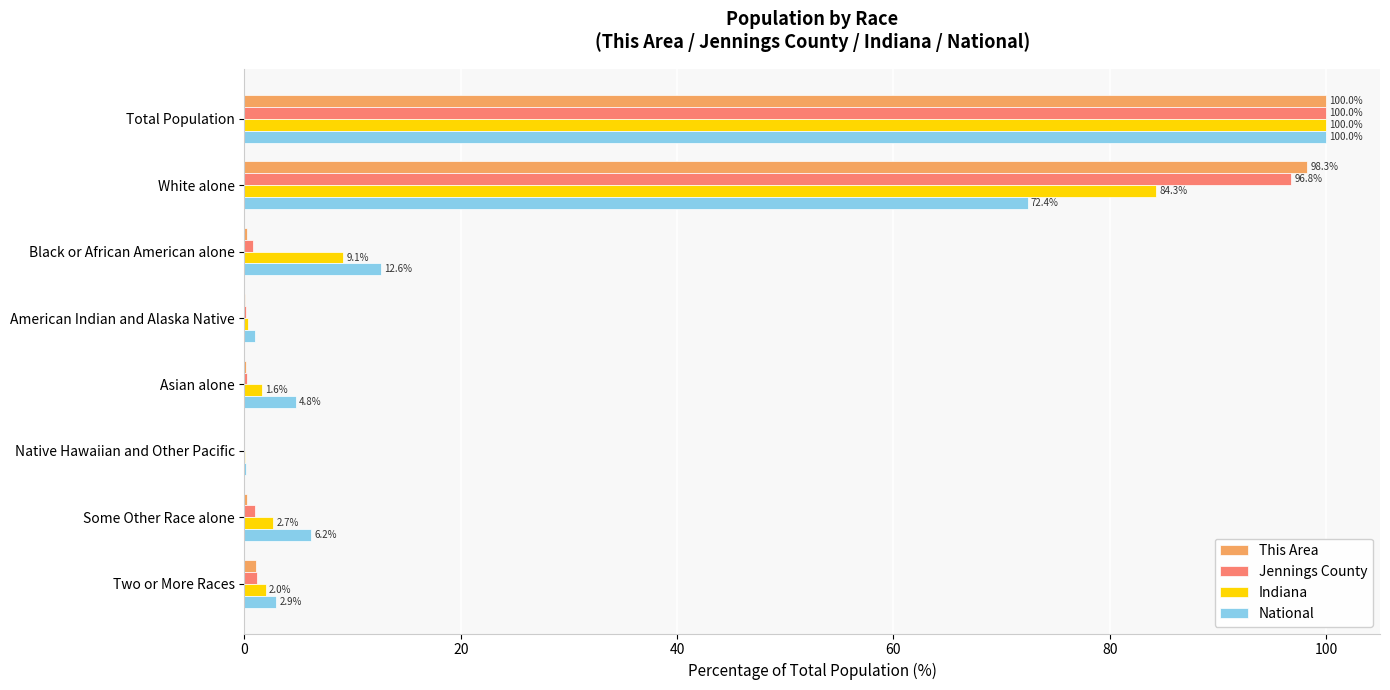

Which label corresponds to the largest value in the chart?

Total Population